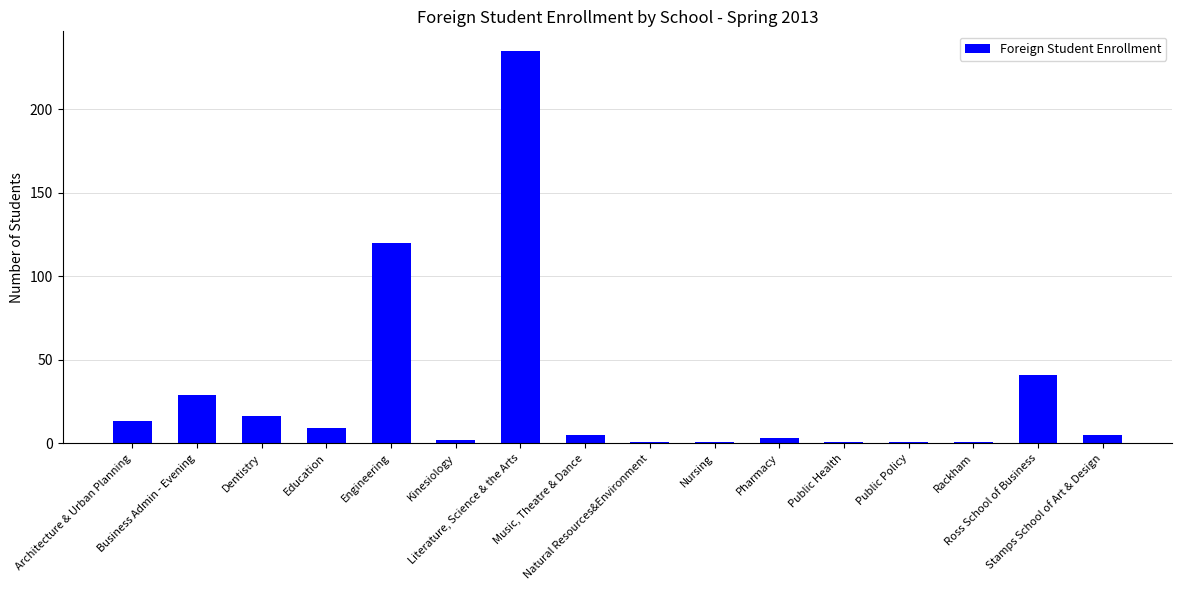

What is the sum of all values?

483